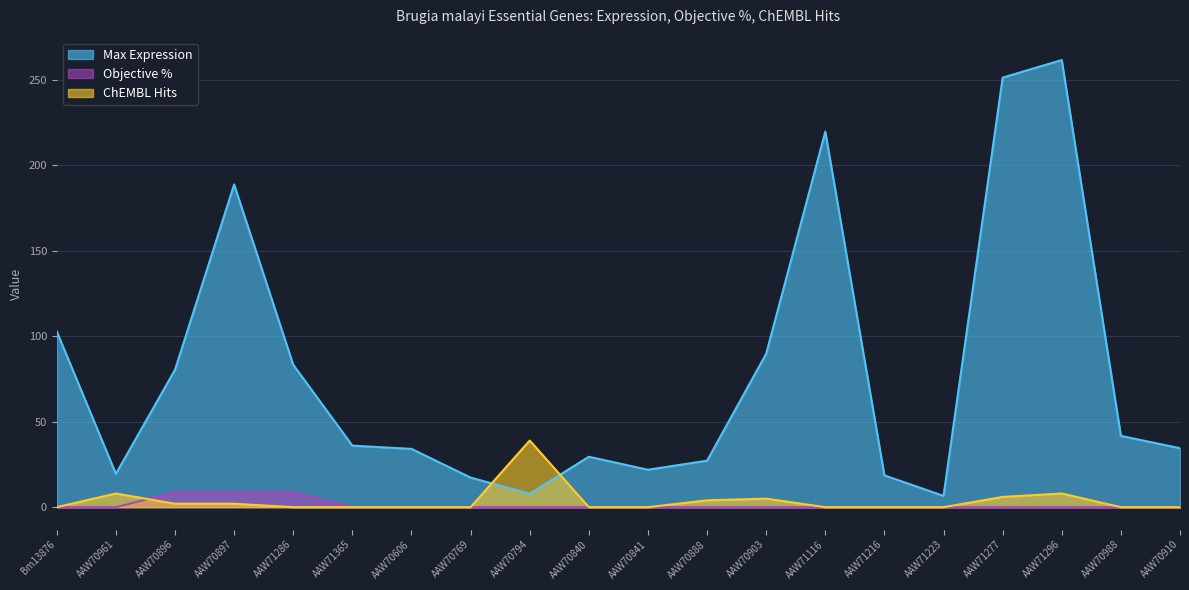

What is the sum of the ChEMBL Hits values at AAW71365 and AAW70903?

5.0